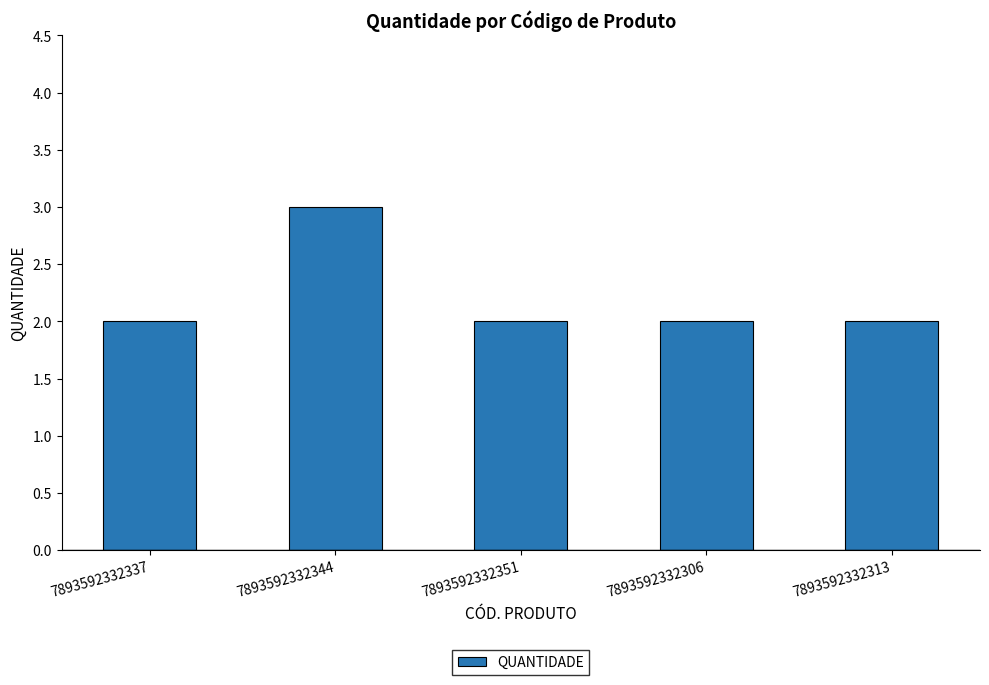

The chart shows a value of 3 at 7893592332344. True or false?

True